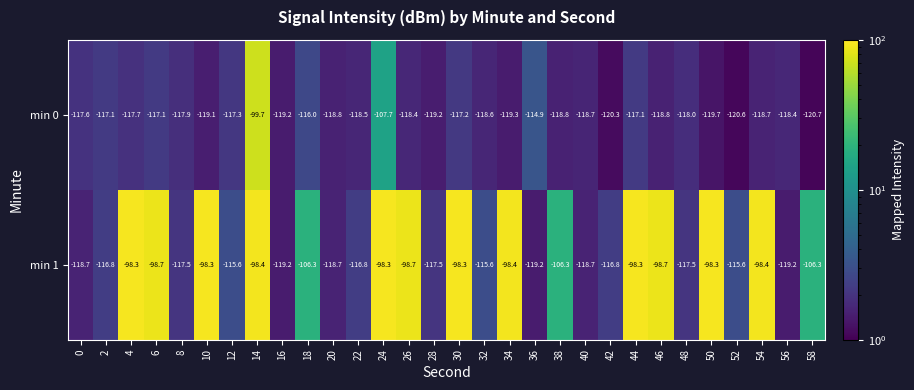

The value of min 0 at 40 is -118.7. True or false?

True